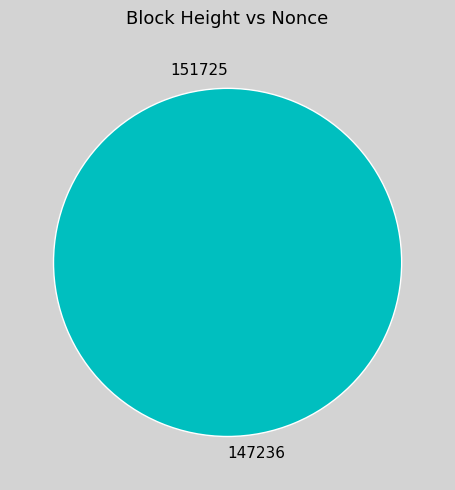

How many slices are in this pie chart?

2